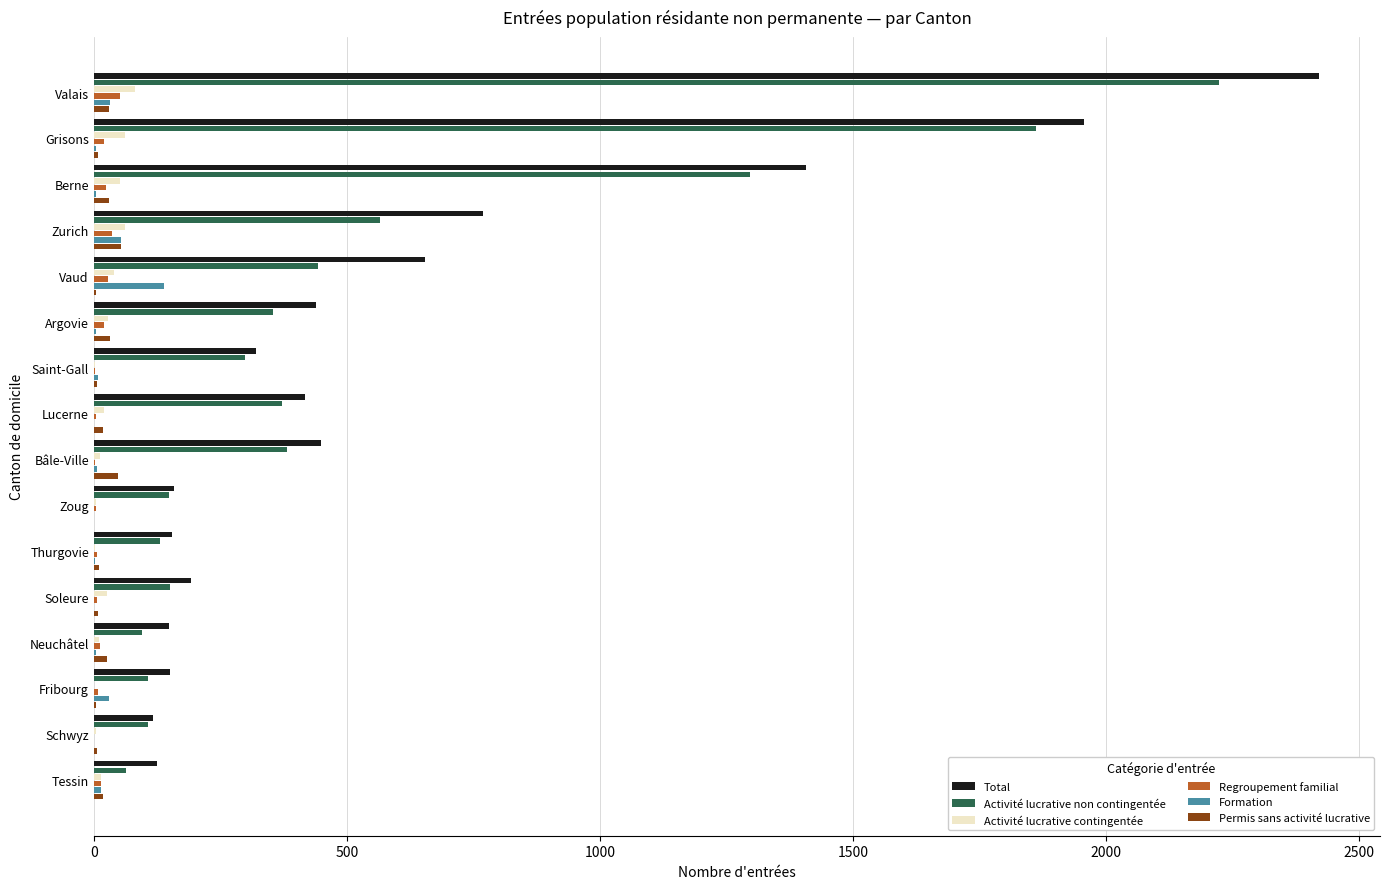

Between Valais and Neuchâtel, which series saw the biggest shift?

Total